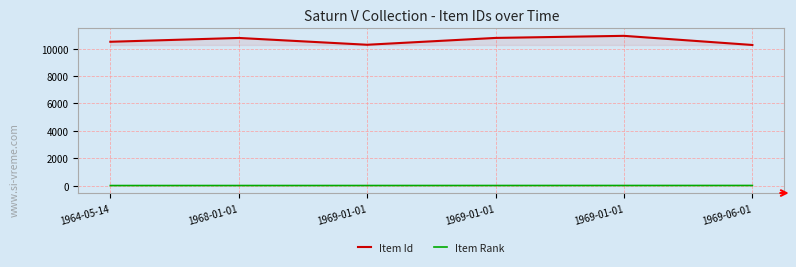

Does the chart display data point markers on the line(s)?

No